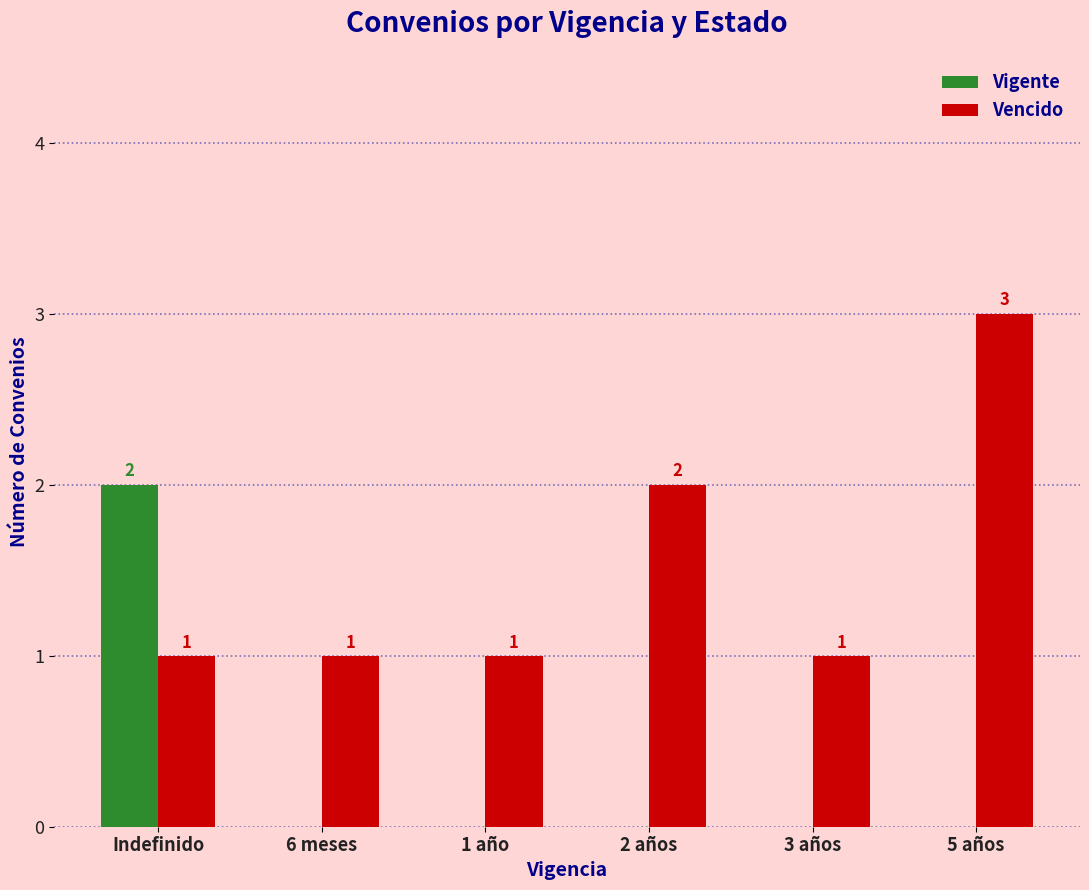

Which category has the highest value in the Vigente series?

Indefinido